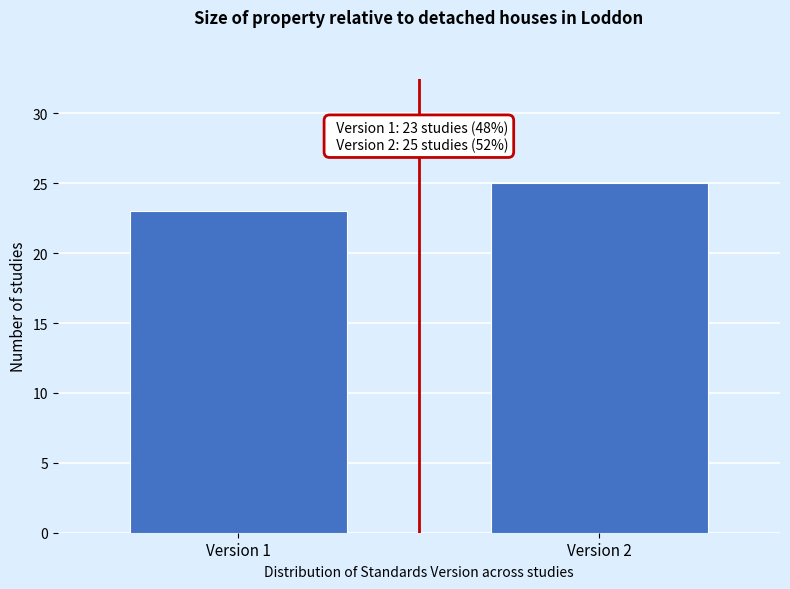

Reading right to left, what are all the values shown in this chart?

25	23